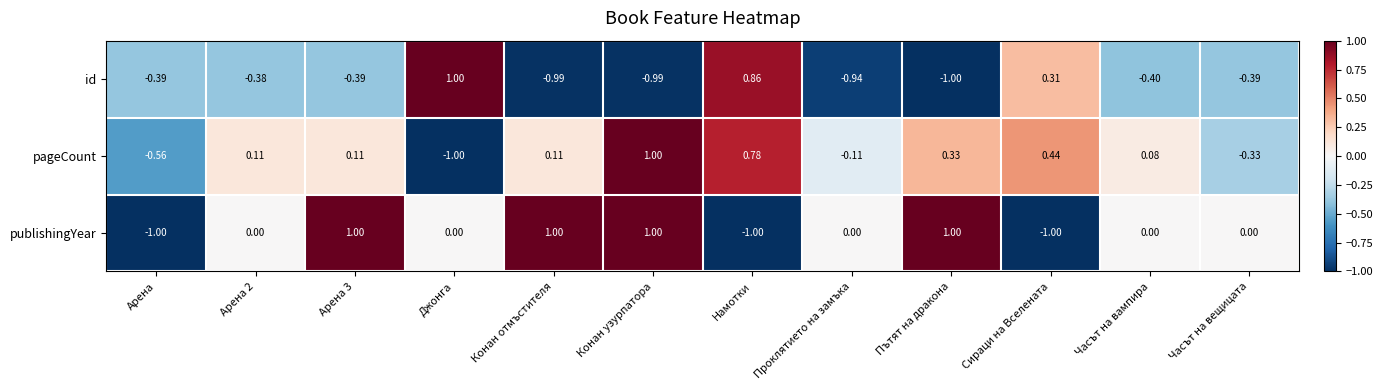

Which series has the largest total across all categories?

publishingYear